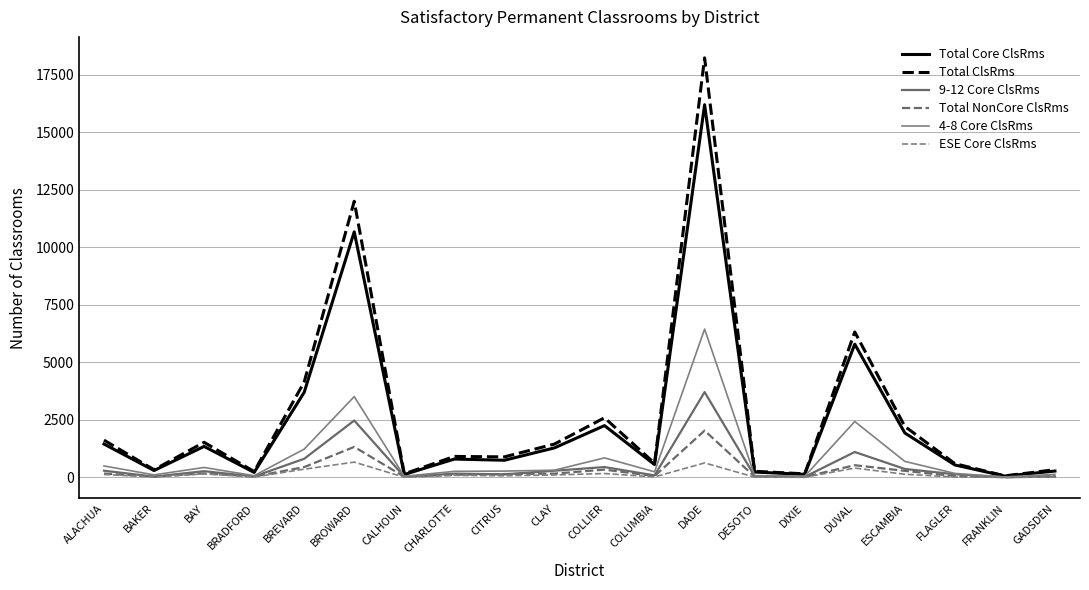

How many lines are shown in the chart?

6